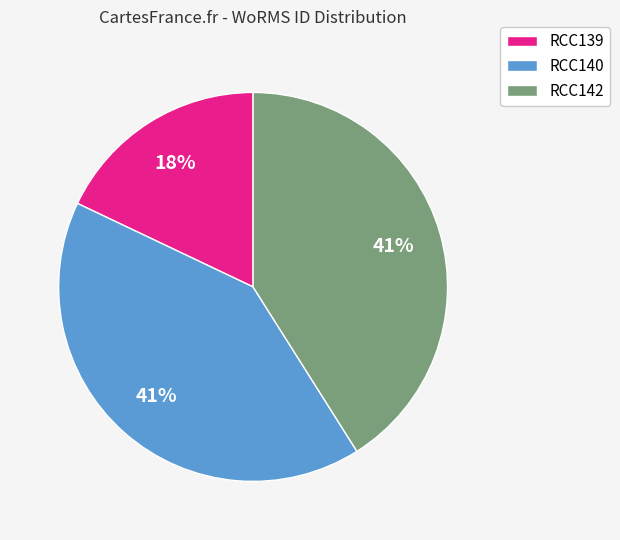

Which slice is the smallest?

RCC139